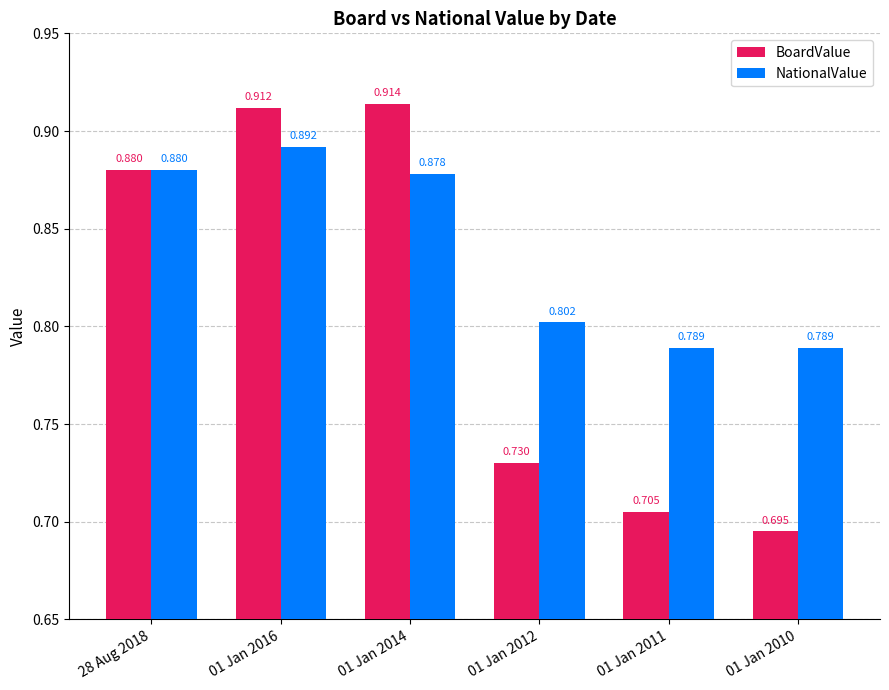

Which series changed the most between 01 Jan 2016 and 01 Jan 2011?

BoardValue